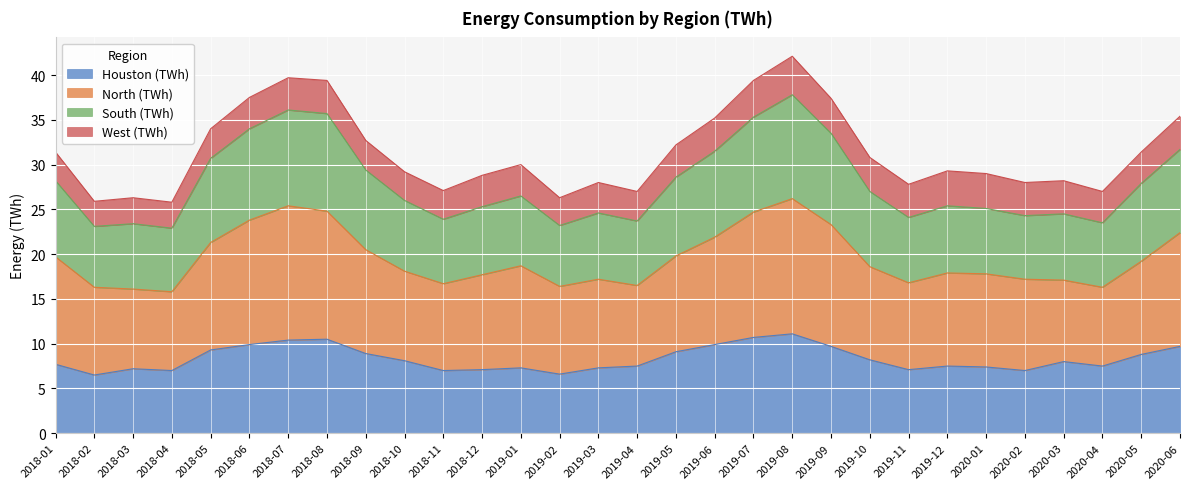

What is the maximum value for Houston (TWh)?

11.1